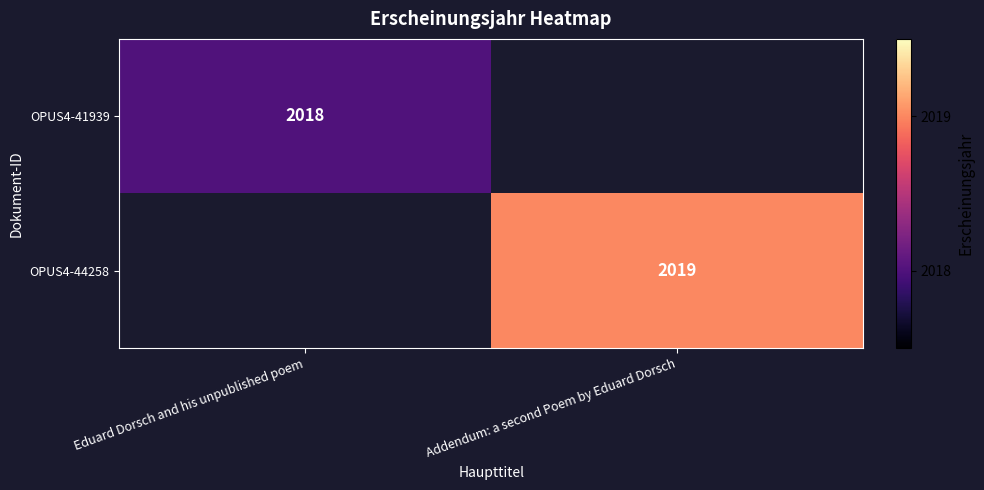

Which category has the highest value across all series?

Addendum: a second Poem by Eduard Dorsch